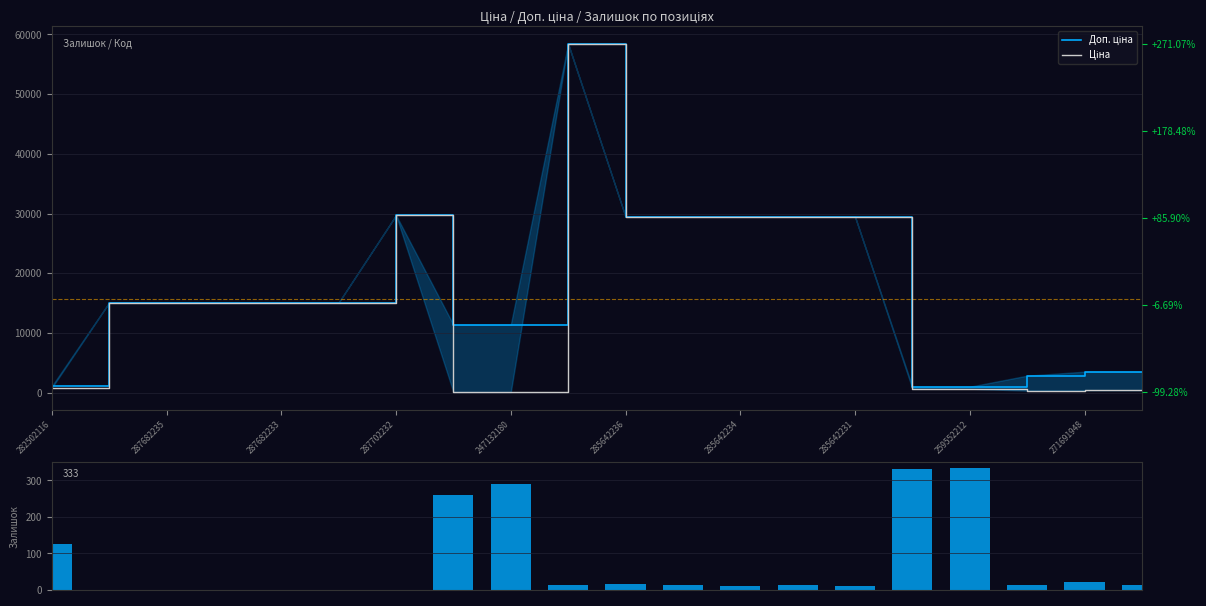

What is the difference between the second highest and minimum values in the Ціна series?

29633.2